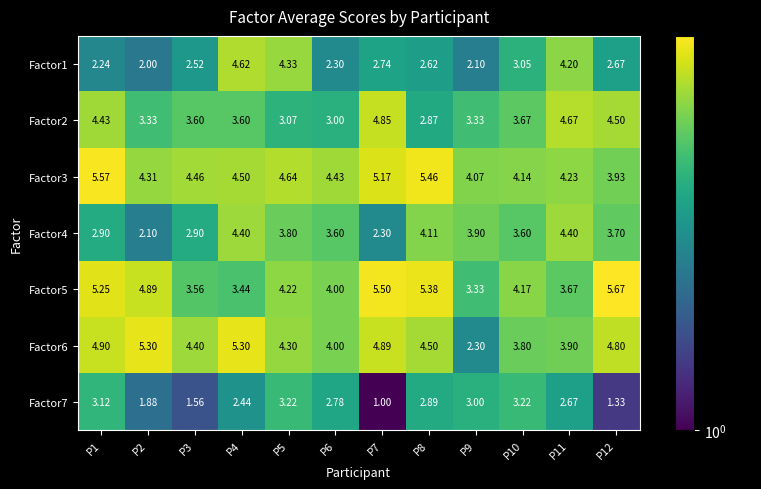

List the series in order of their peak value, lowest first.

Factor7, Factor4, Factor1, Factor2, Factor6, Factor3, Factor5